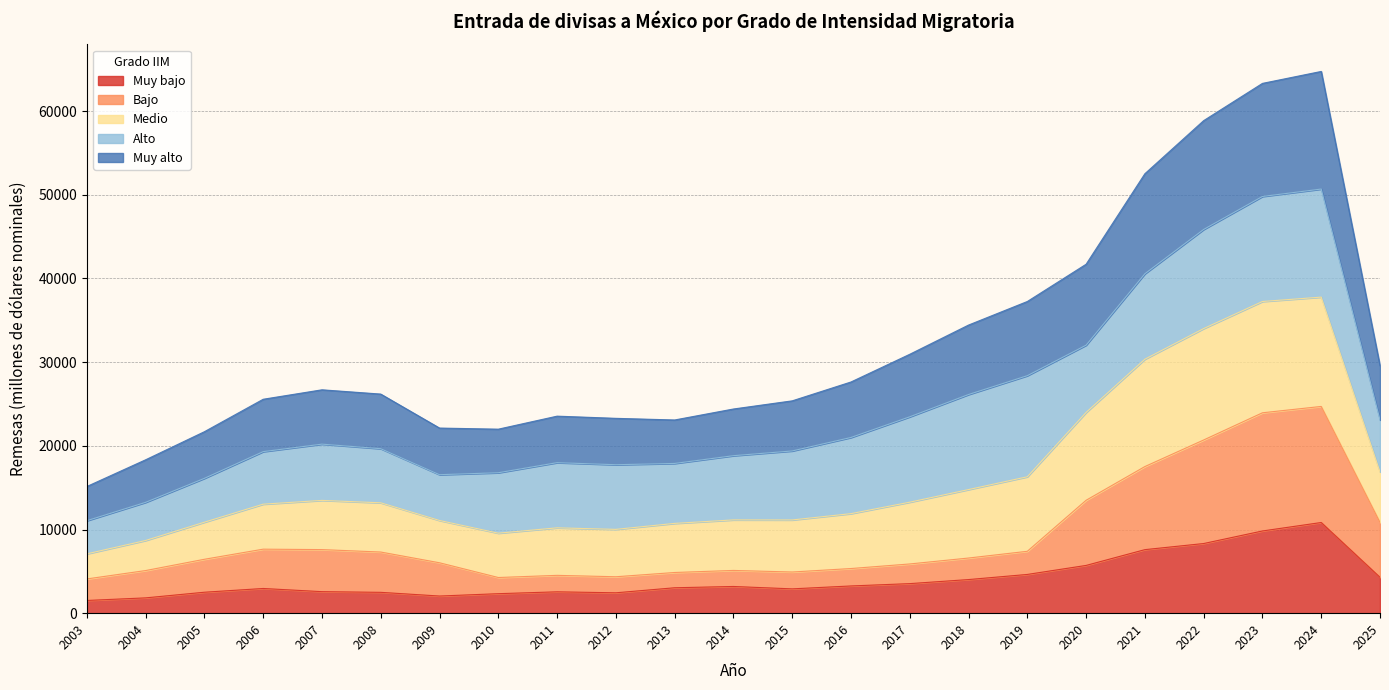

What is the total value across all series at 2019?

37250.5